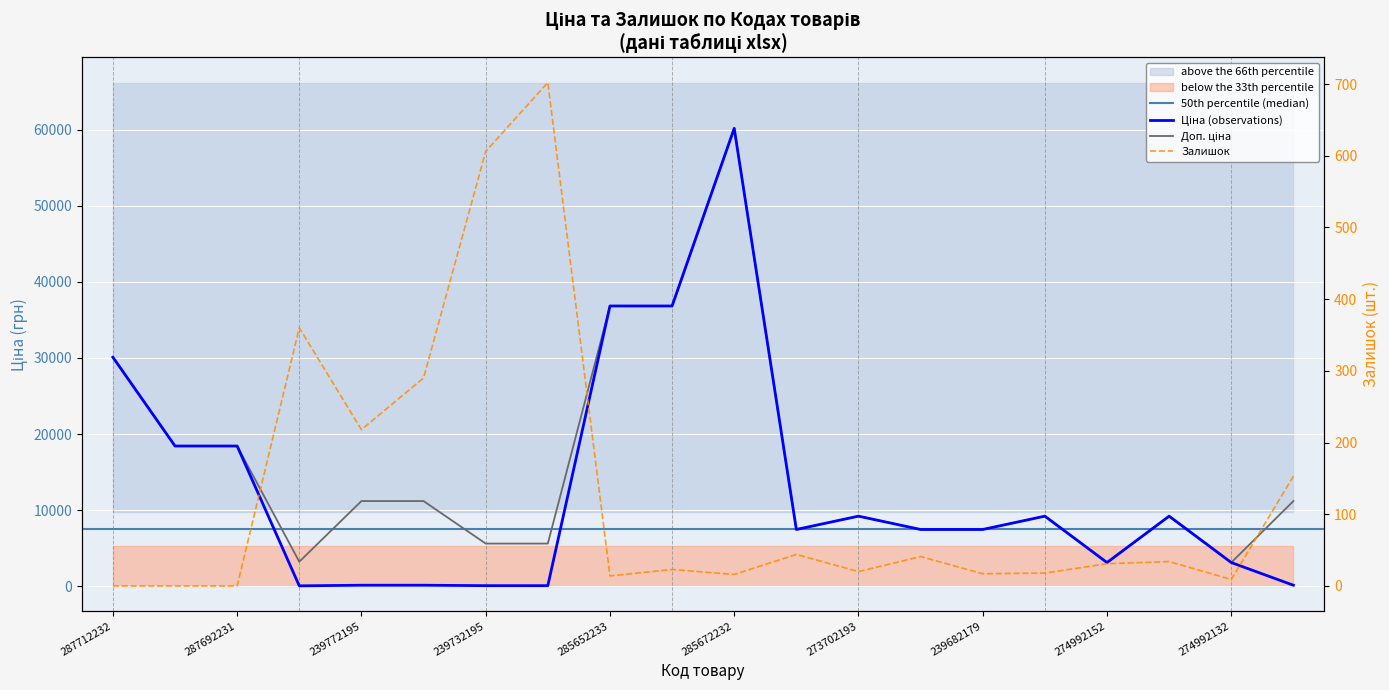

What is the label of the 6th point from the right?

239682179